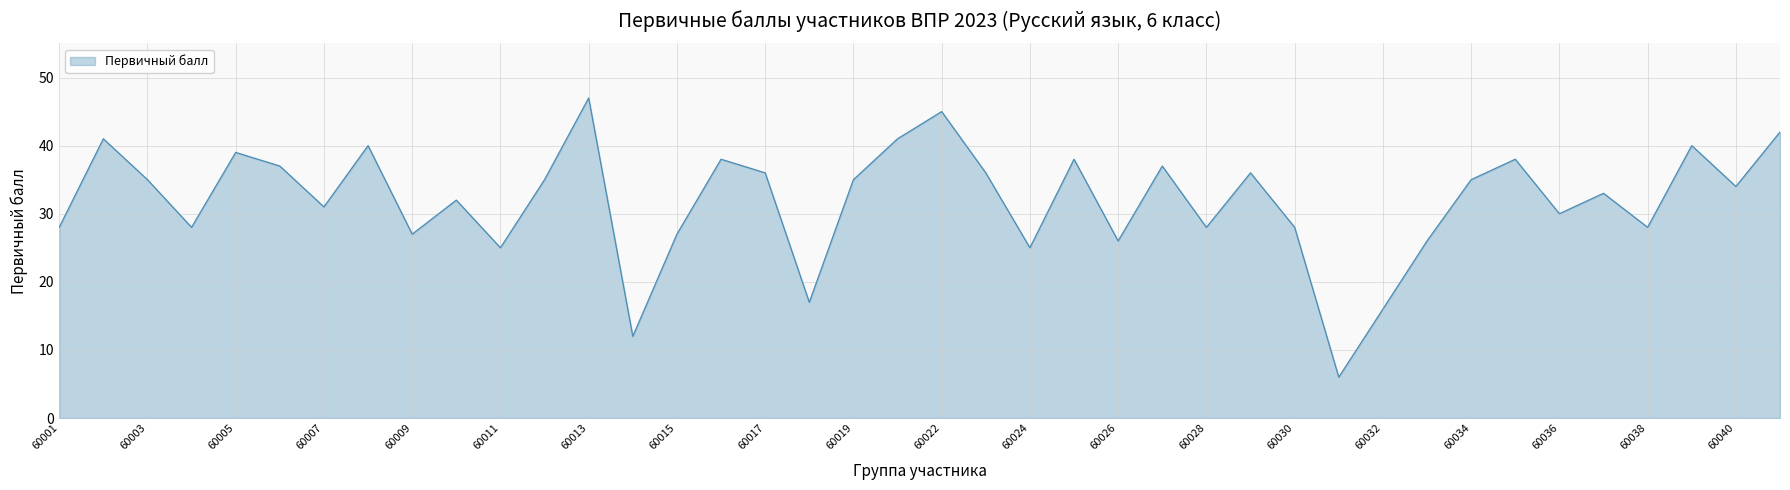

What is the minimum value shown in the chart?

6